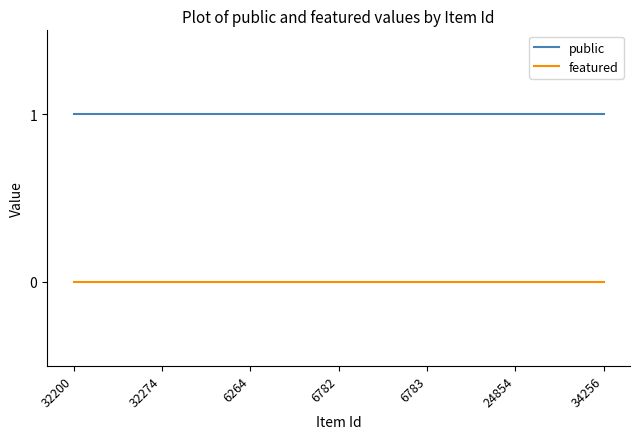

The value of featured at 34256 is 0. True or false?

True